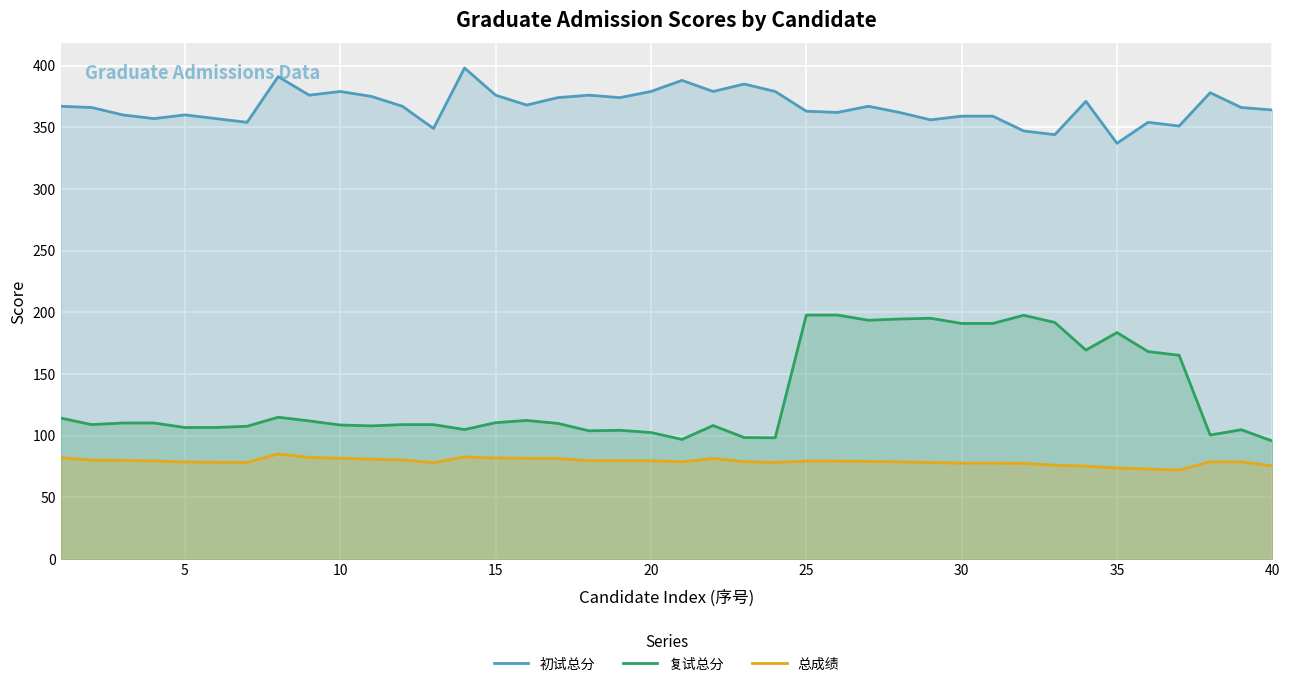

Which series has the largest total across all categories?

初试总分